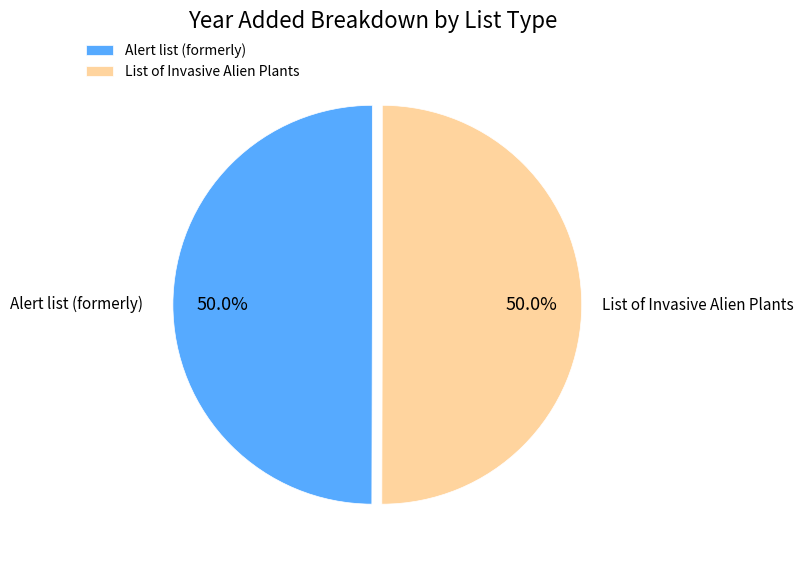

Combined, do List of Invasive Alien Plants and Alert list (formerly) account for over 50%?

Yes